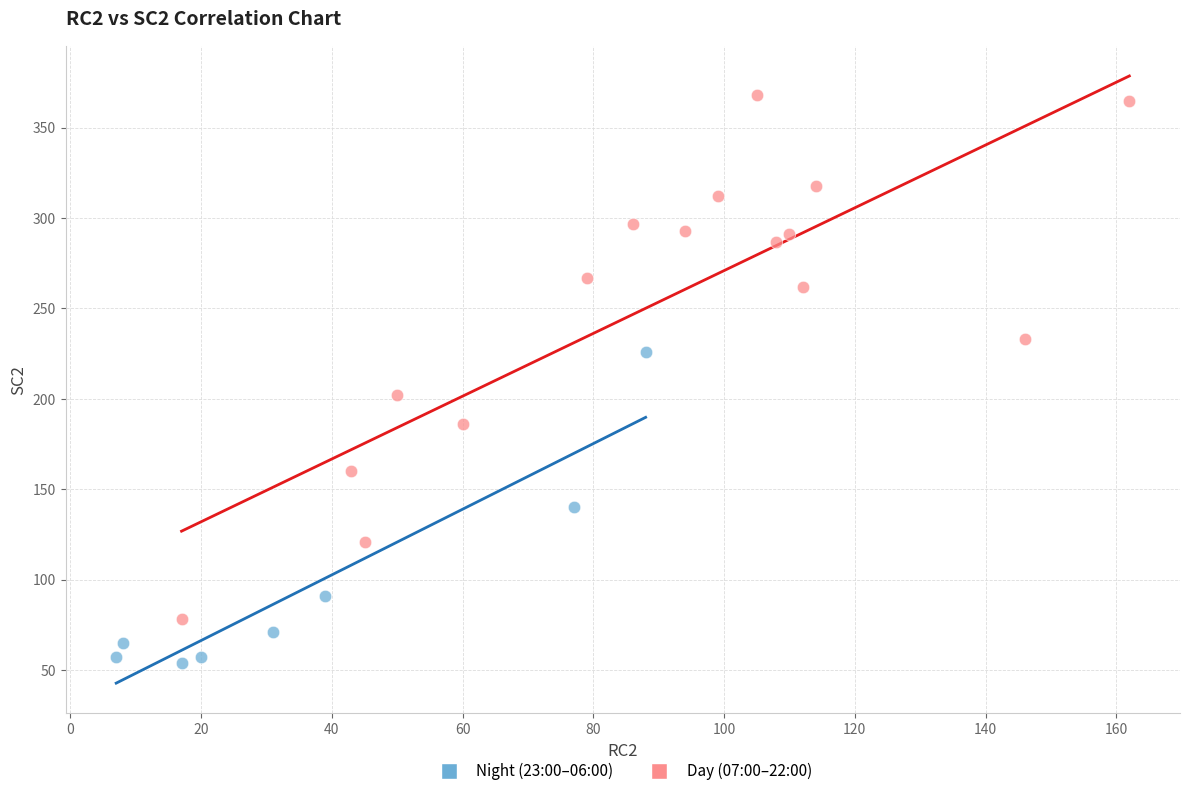

What are all the series names shown in the legend?

Night (23:00–06:00), Day (07:00–22:00)